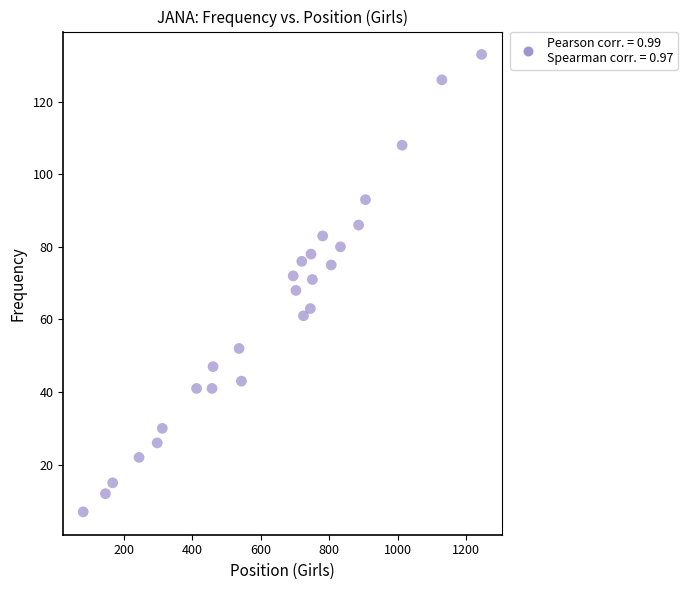

What is the range of X values (max minus min)?

1163